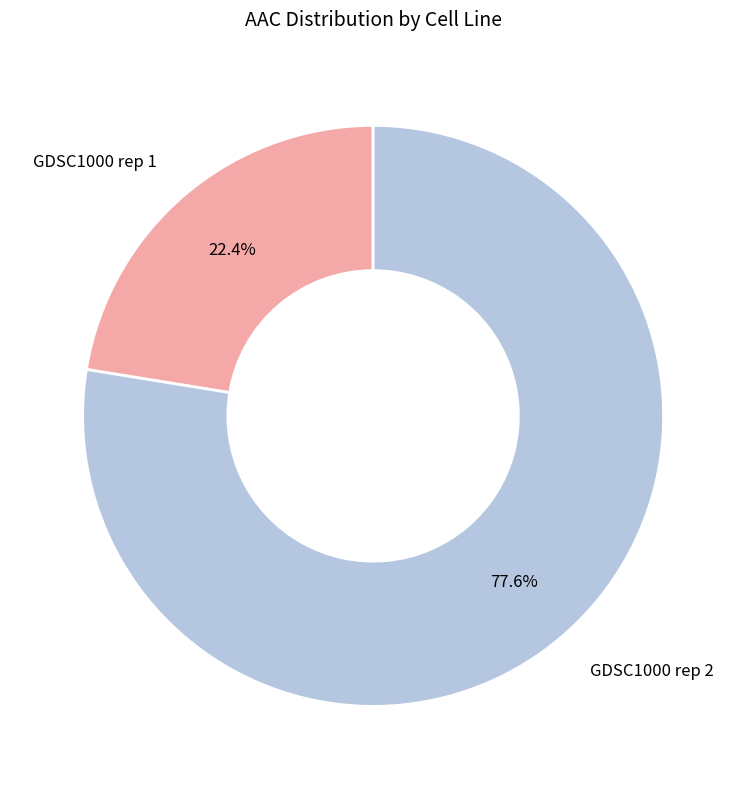

Which category has the biggest portion of the pie?

GDSC1000 rep 2